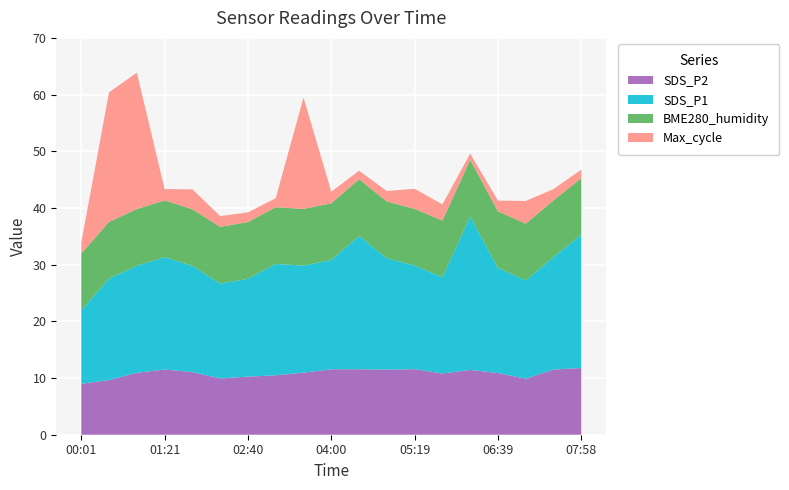

What is the total value across all series at 02:40?

39.2